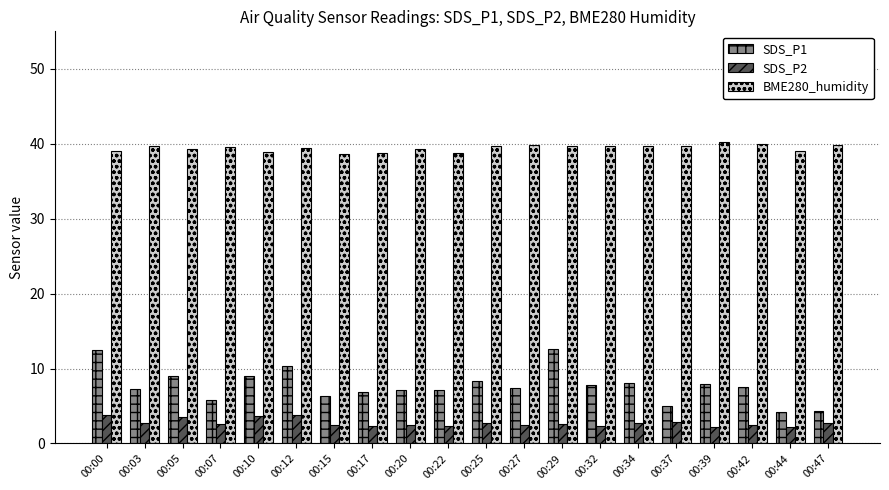

Count the number of categories in the chart.

20